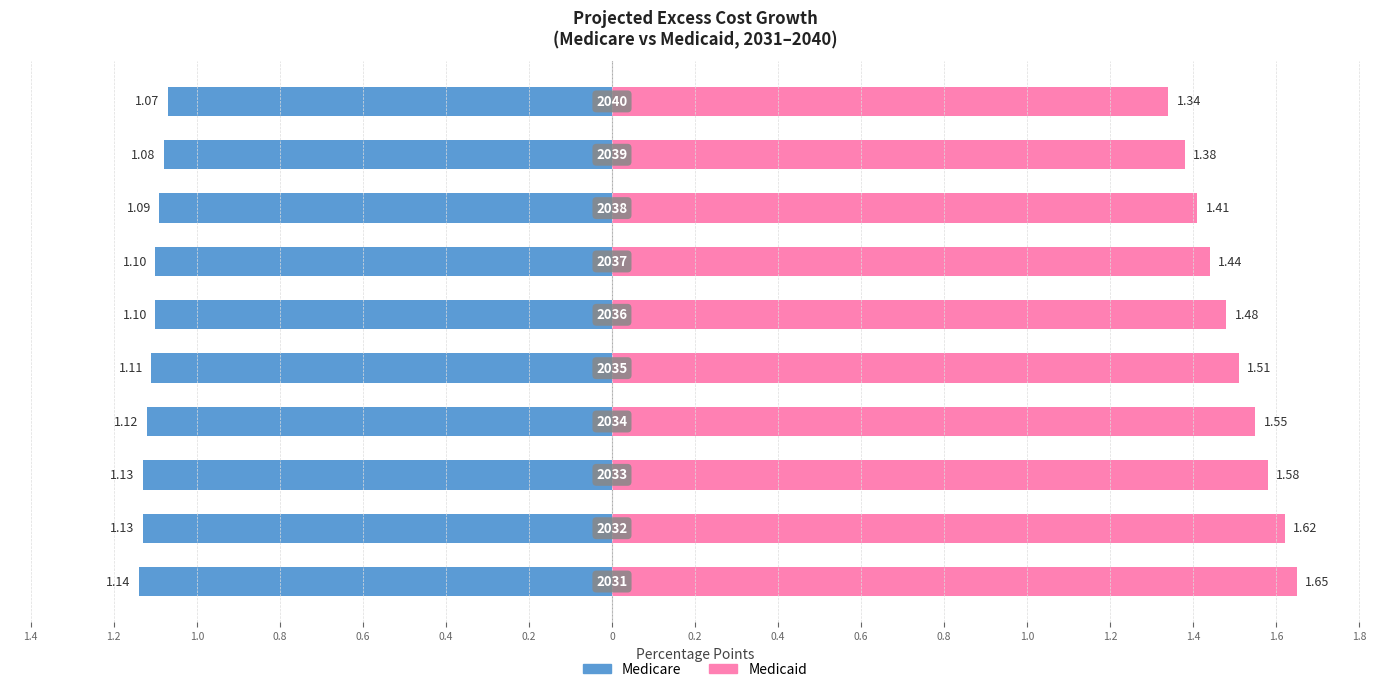

How many Medicaid values are between 1 and 2?

10